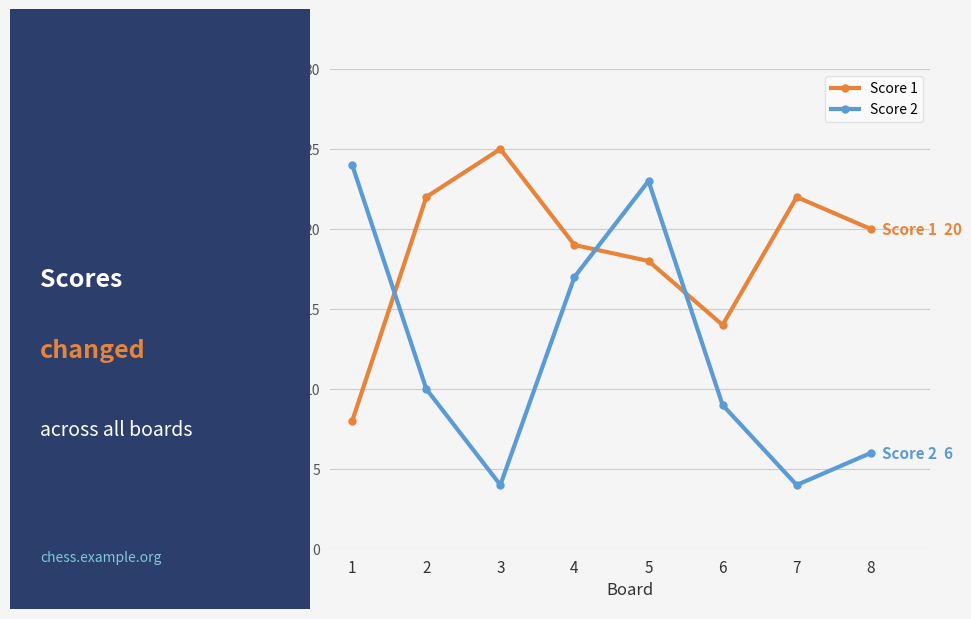

Is it true that Score 2 equals 3 at 3?

False